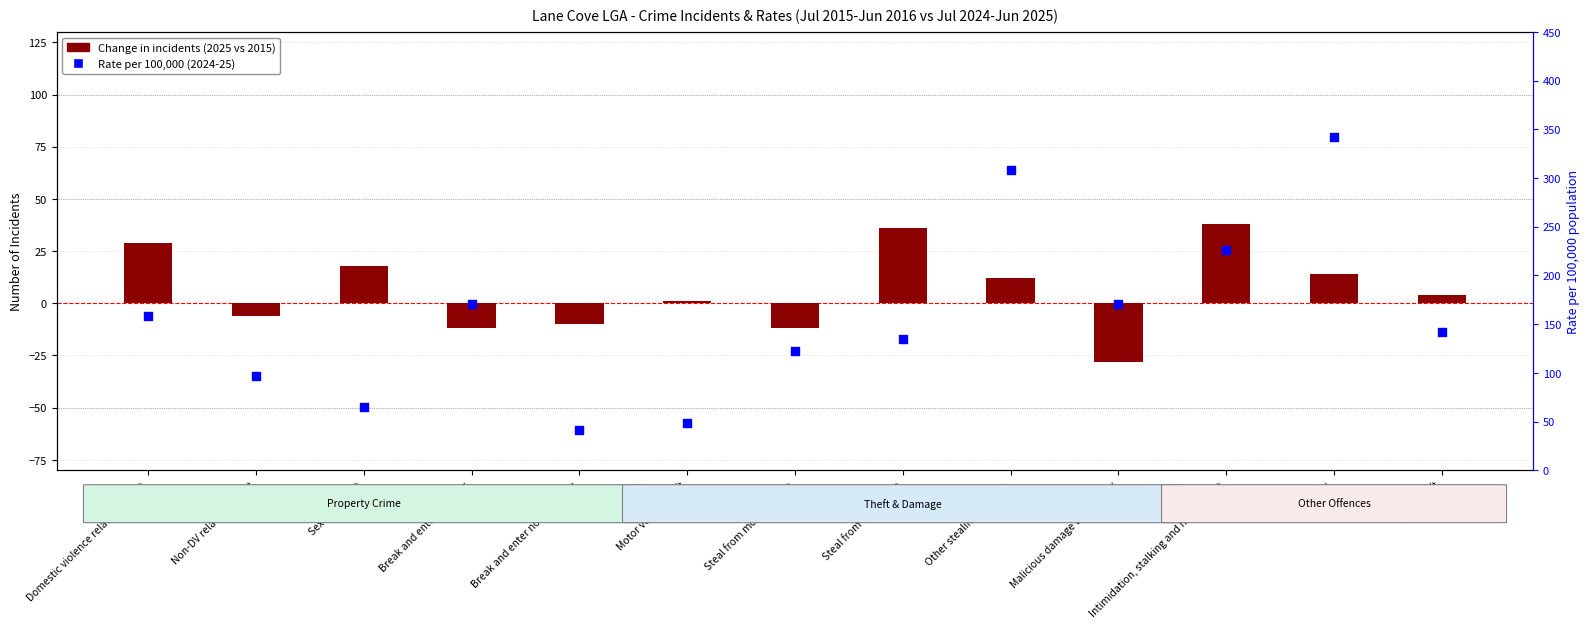

Which series has the largest total across all categories?

Rate per 100,000 (2024-25)